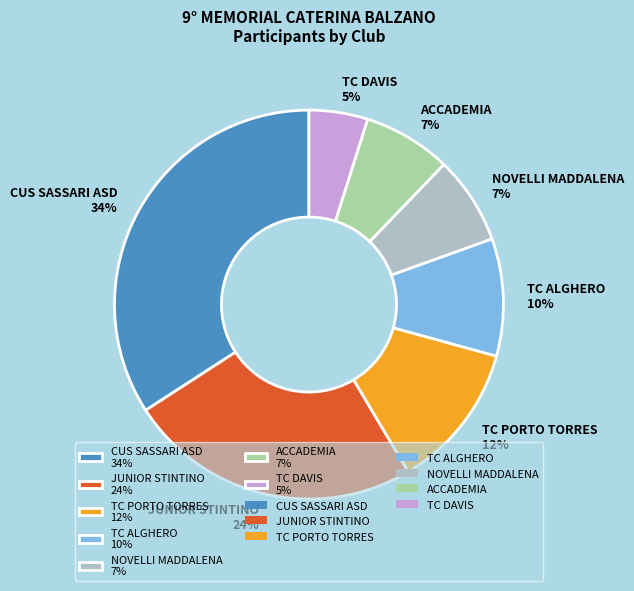

Does any single category account for the majority?

No